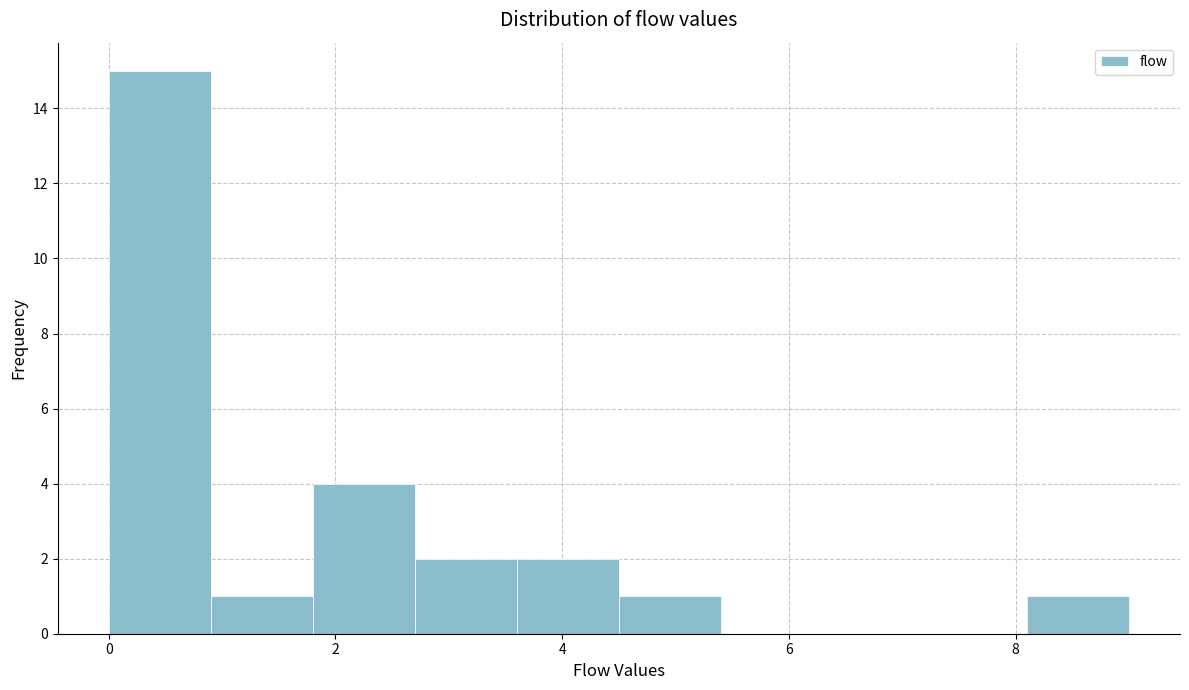

Reading left to right, transcribe this chart: for each bar, give the range it covers on the x-axis and its height. Neither the bar edges nor the heights are printed on the chart, so give them approximately, as read against the axes.

0.0 to 0.9: 15
0.9 to 1.8: 1
1.8 to 2.7: 4
2.7 to 3.6: 2
3.6 to 4.5: 2
4.5 to 5.4: 1
5.4 to 6.3: 0
6.3 to 7.2: 0
7.2 to 8.1: 0
8.1 to 9.0: 1